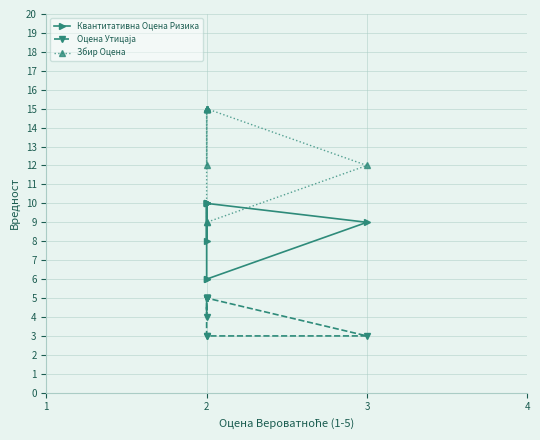

Is the value of Збир Оцена at 2 greater than the value of Квантитативна Оцена Ризика at 2?

Yes